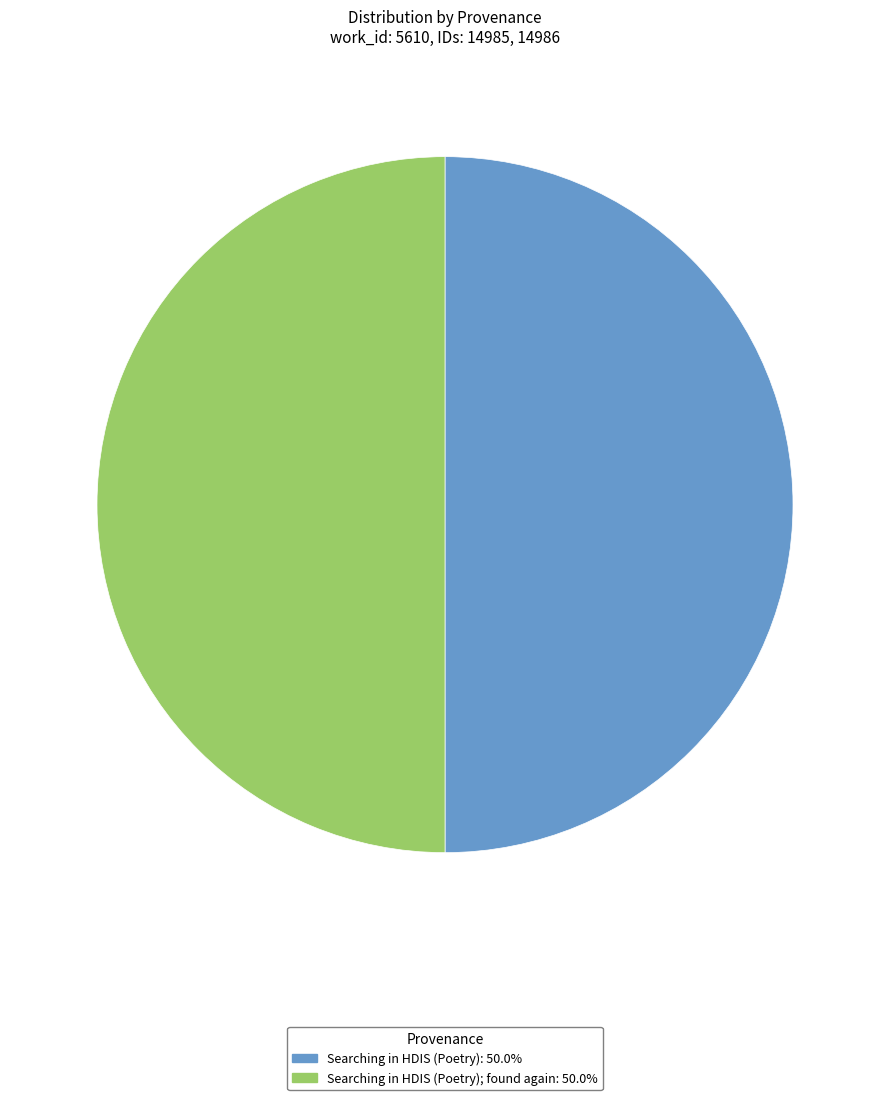

How many slices are in this pie chart?

2